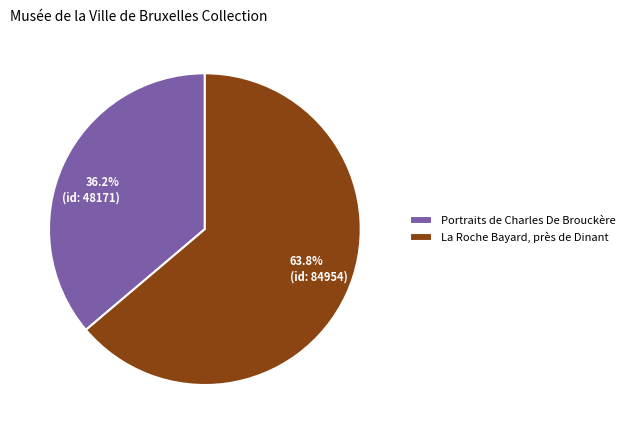

How many slices are in this pie chart?

2